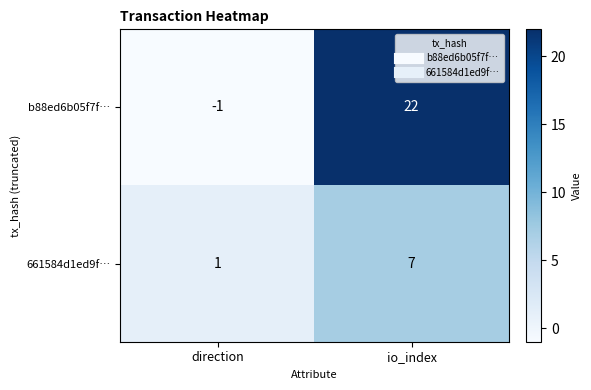

True or false: b88ed6b05f7f… has a value of -1 at direction.

True